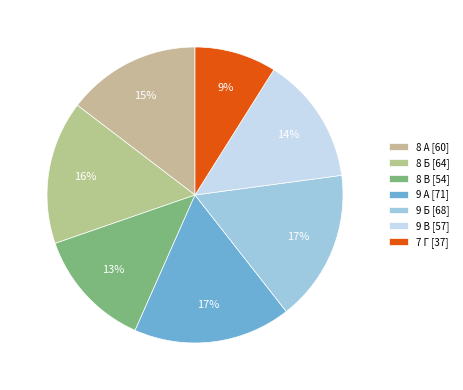

How many segments does this pie chart have?

7